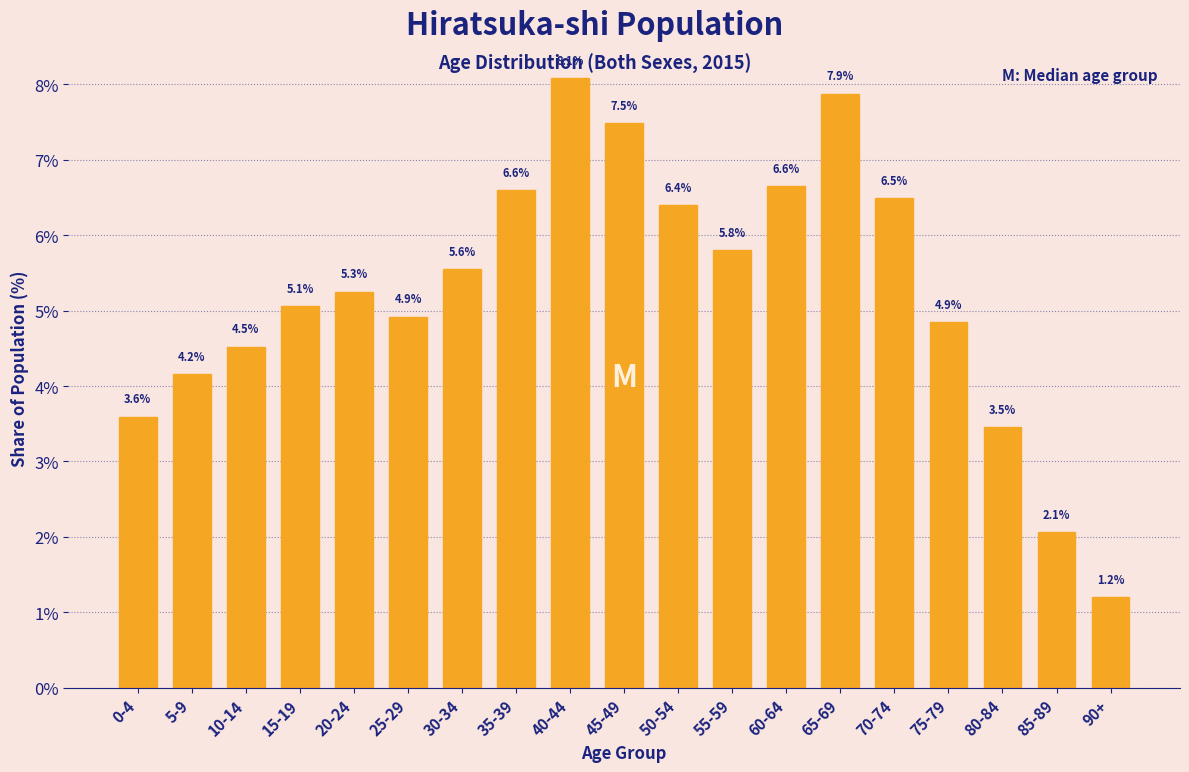

Reading left to right, extract all data points from this chart.

0-4=3.6	5-9=4.2	10-14=4.5	15-19=5.1	20-24=5.3	25-29=4.9	30-34=5.6	35-39=6.6	40-44=8.1	45-49=7.5	50-54=6.4	55-59=5.8	60-64=6.6	65-69=7.9	70-74=6.5	75-79=4.9	80-84=3.5	85-89=2.1	90+=1.2